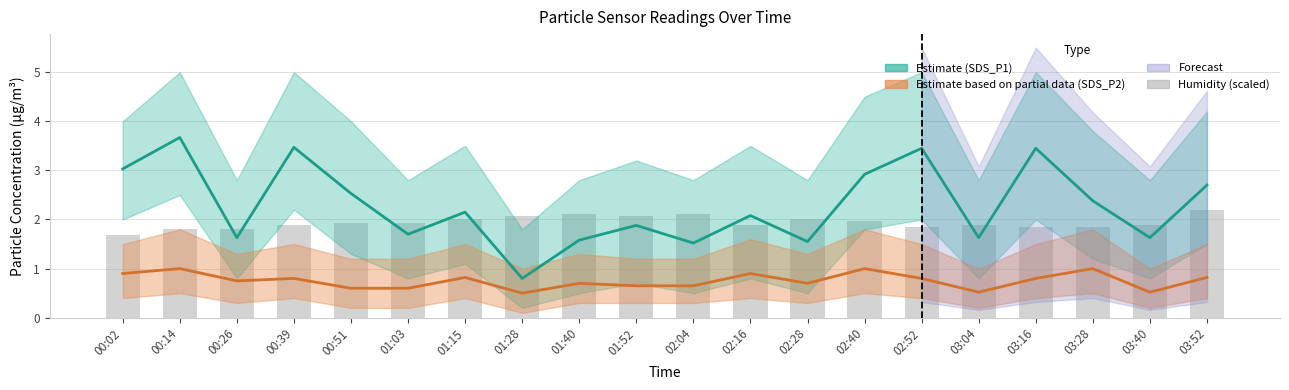

What is the label of the 18th bar from the left?

03:28